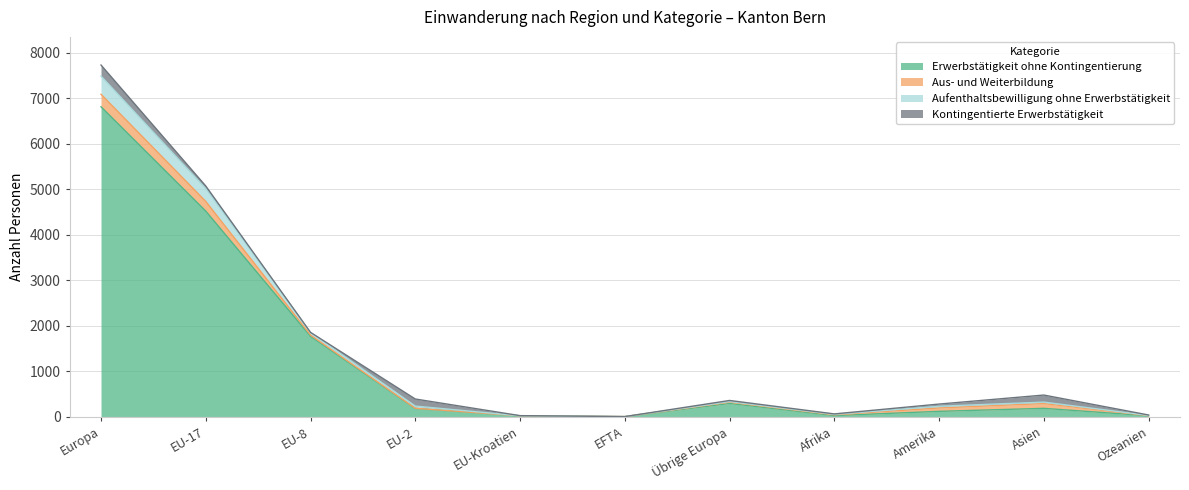

What value does the Erwerbstätigkeit ohne Kontingentierung series have at Übrige Europa, to the nearest 10?

300